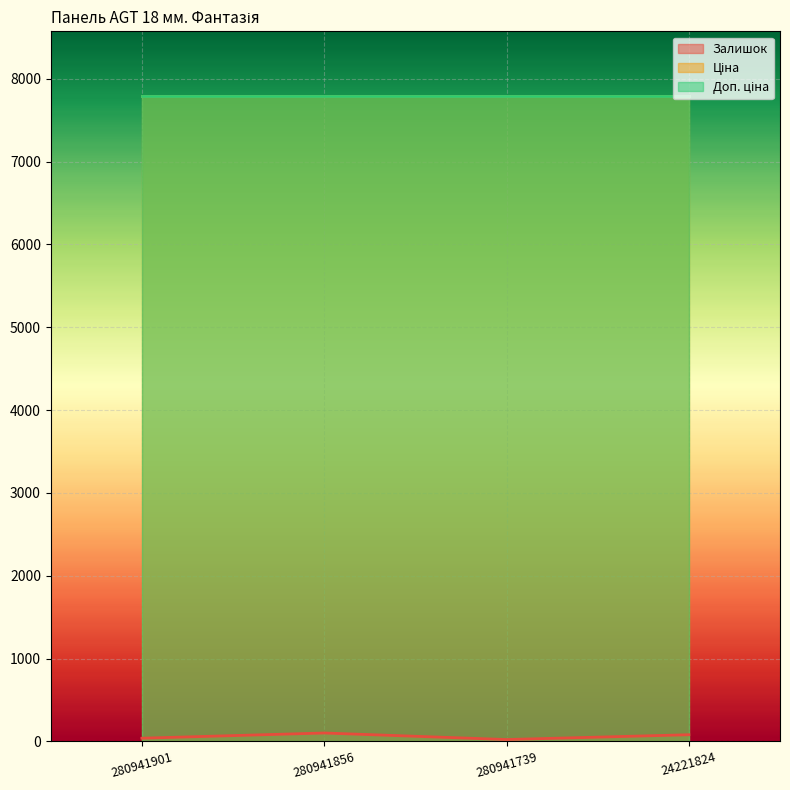

At which label is Залишок closest to 62?

24221824